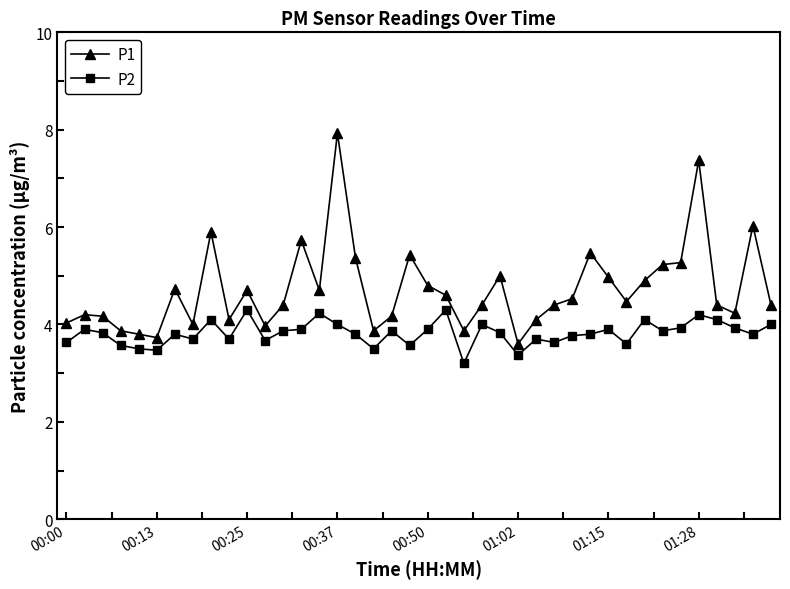

How many lines are shown in the chart?

2